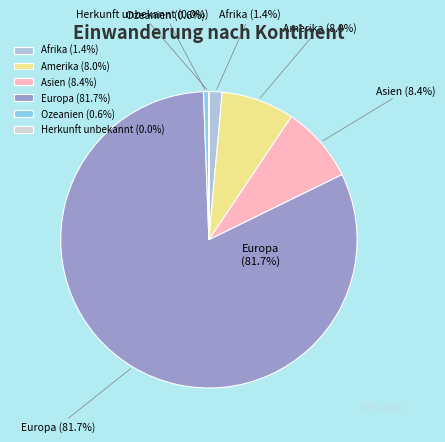

Between Afrika and Asien, which is larger?

Asien